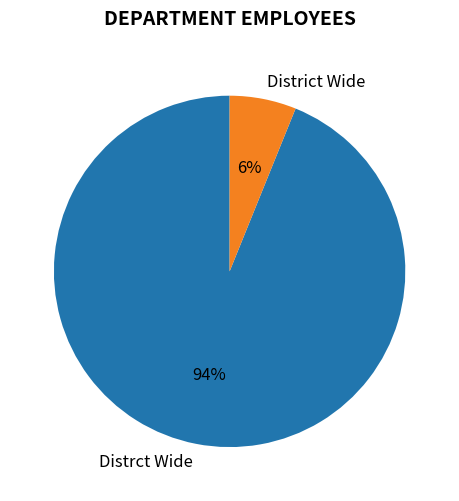

Which slice is the smallest?

District Wide